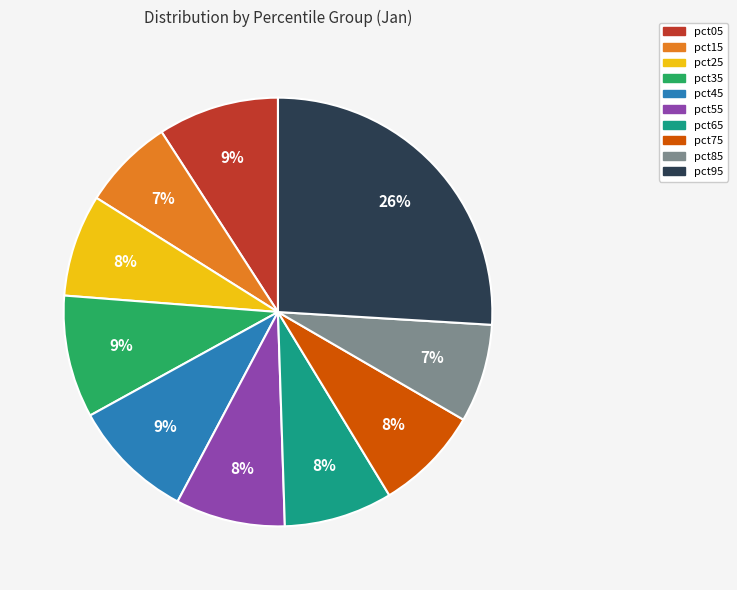

Combined, do pct95 and pct25 account for over 50%?

No